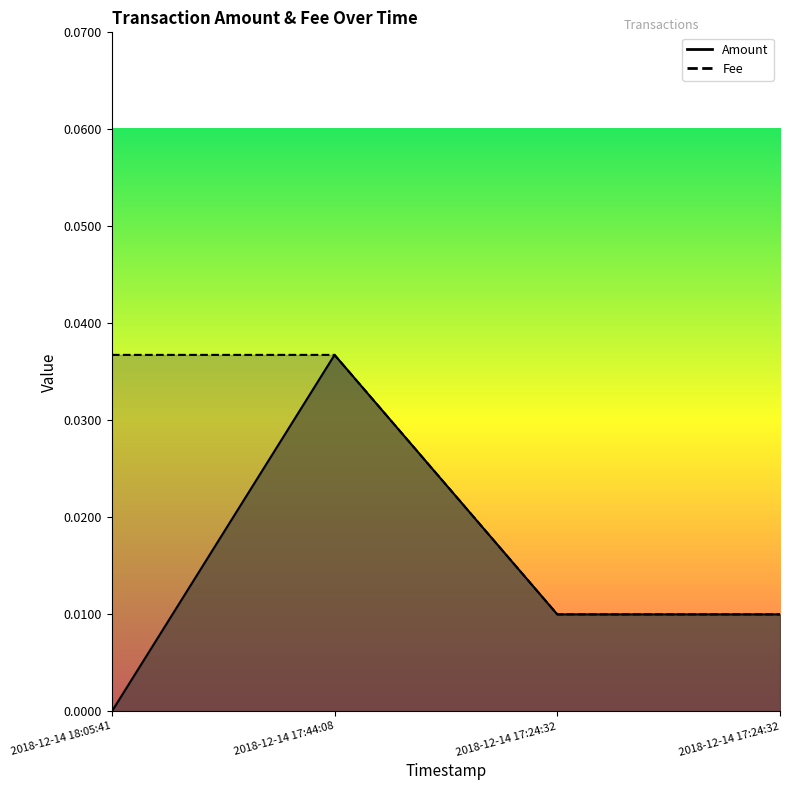

At which label is Amount closest to 0?

2018-12-14 18:05:41